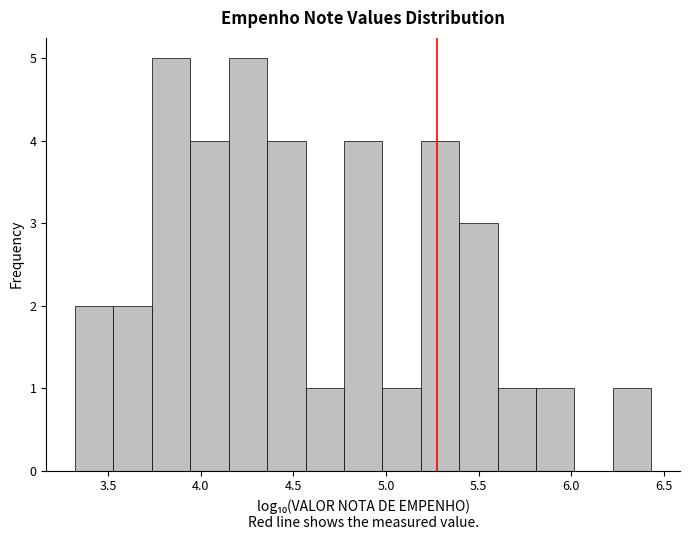

Reading left to right, list every bar in this chart as the range it spans on the x-axis followed by its height. Neither the bar edges nor the heights are printed on the chart, so give them approximately, as read against the axes.

3.30 to 3.55: 2
3.55 to 3.75: 2
3.75 to 3.95: 5
3.95 to 4.15: 4
4.15 to 4.35: 5
4.35 to 4.55: 4
4.55 to 4.75: 1
4.75 to 5.00: 4
5.00 to 5.20: 1
5.20 to 5.40: 4
5.40 to 5.60: 3
5.60 to 5.80: 1
5.80 to 6.00: 1
6.00 to 6.20: 0
6.20 to 6.45: 1